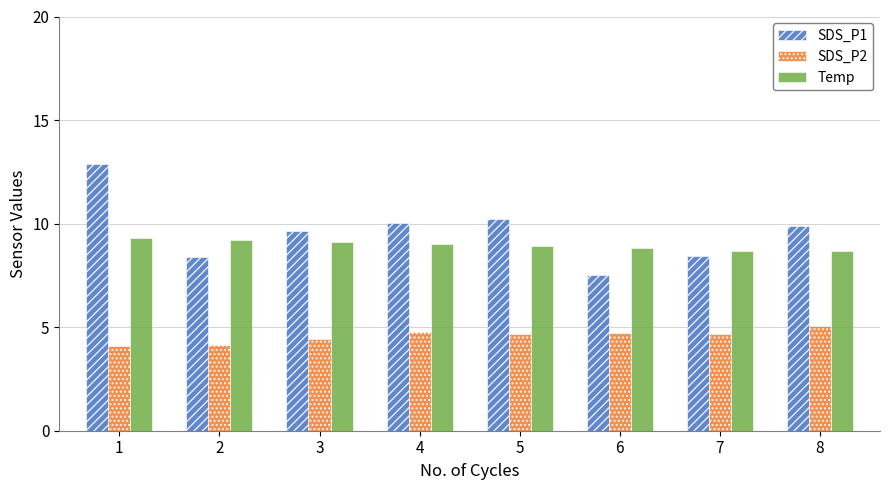

Which category has the lowest value in the SDS_P1 series?

6